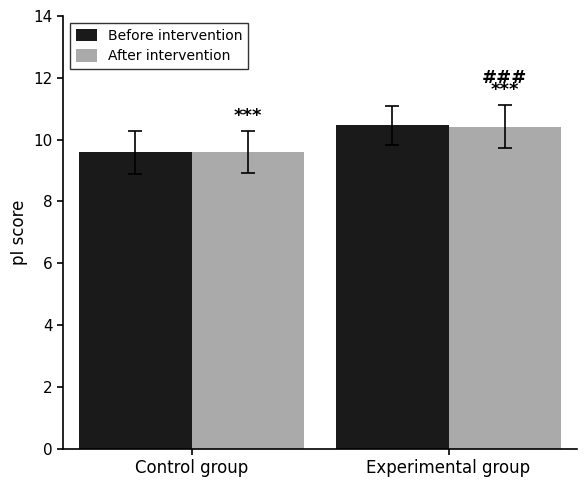

At which category is the sum across all series the highest?

Experimental group